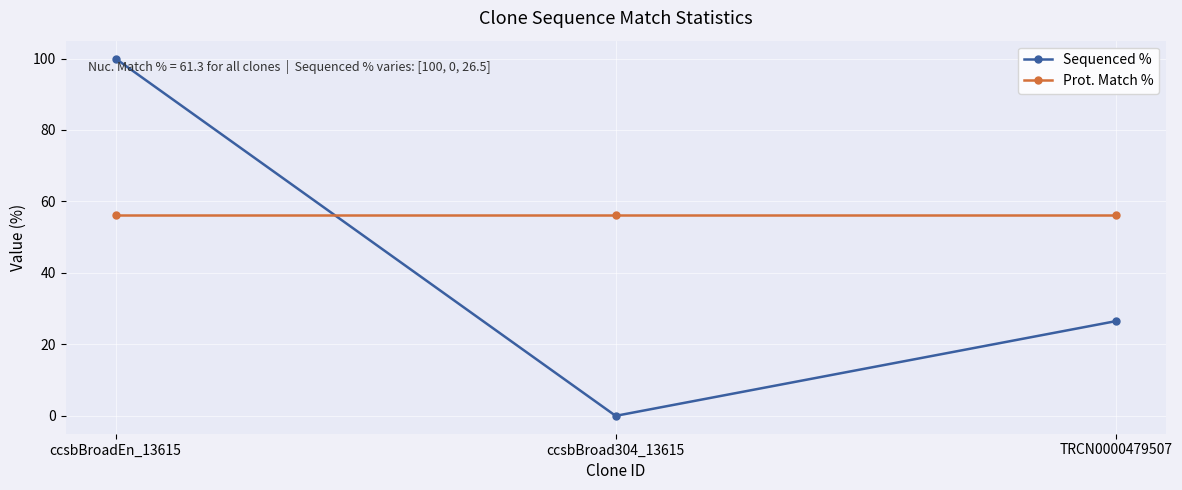

How many values in Sequenced % are above zero?

2